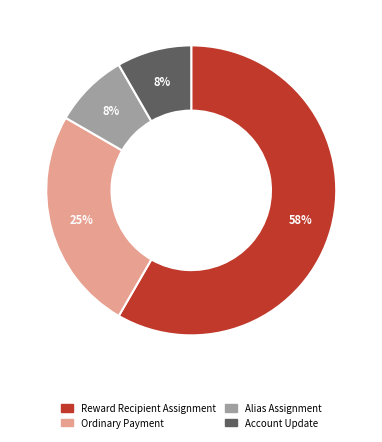

What is the largest slice in the pie chart?

Reward Recipient Assignment